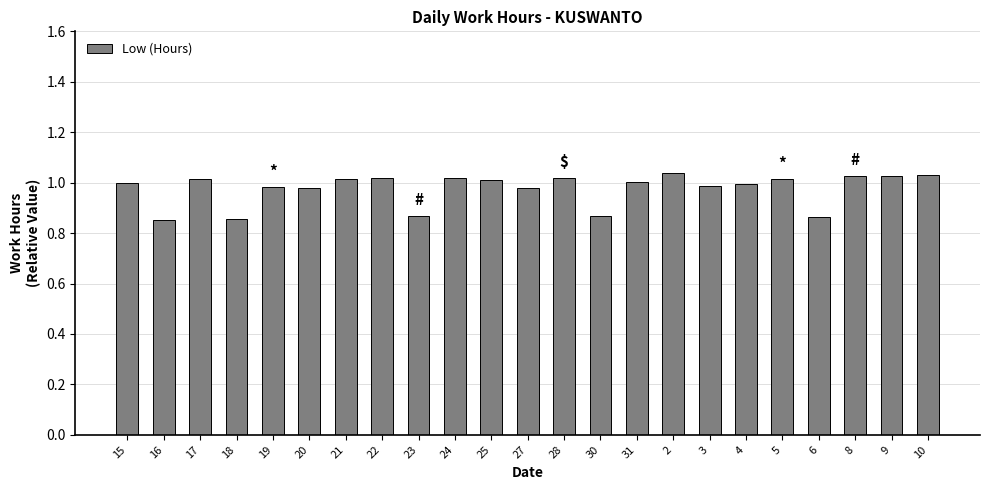

Is it true that the value at 30 is 0.4?

False